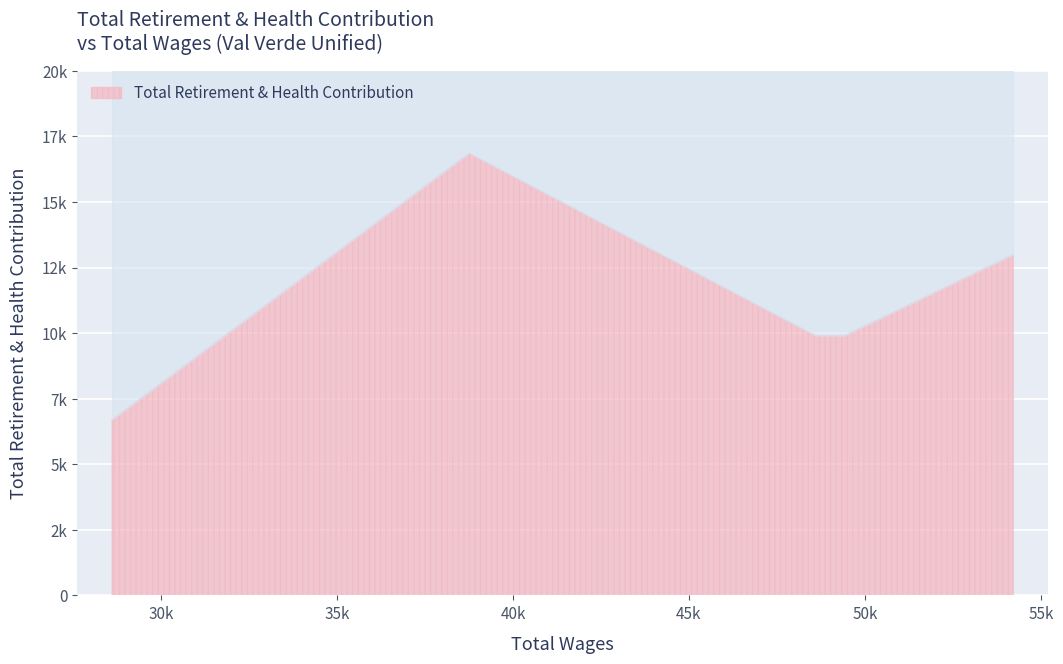

Which label corresponds to the largest value in the chart?

38754.0